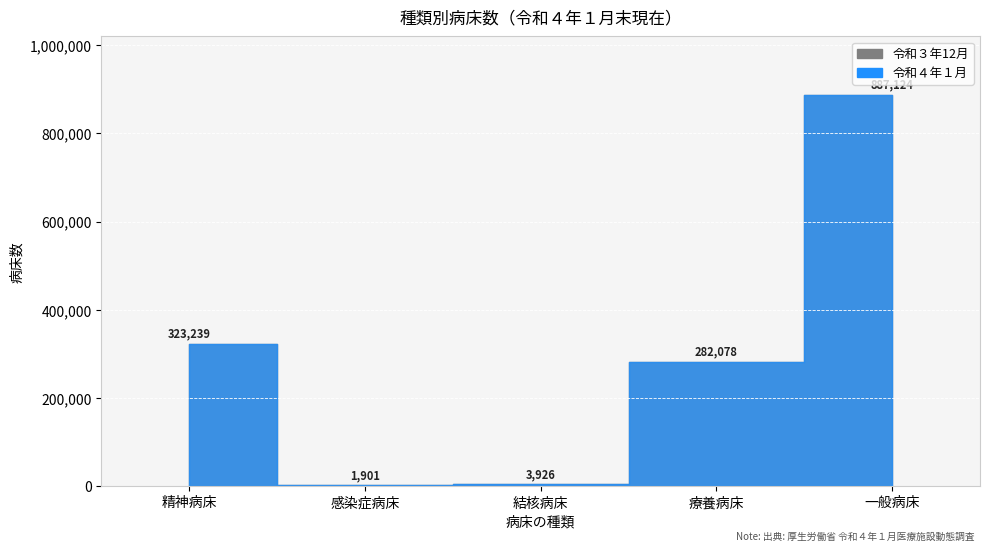

Which series has the widest spread of values?

令和４年１月